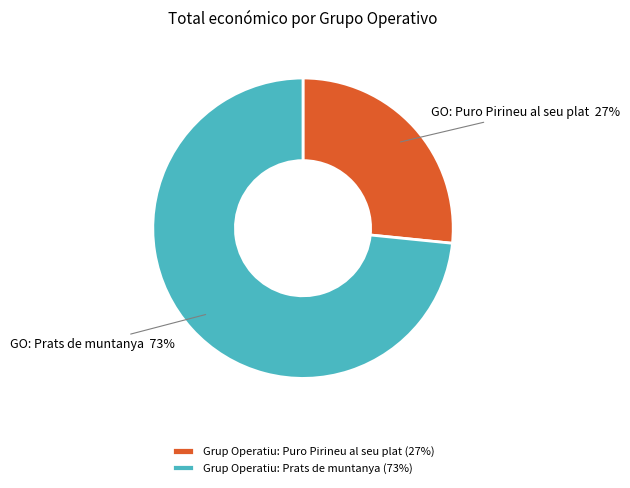

To the nearest percent, what is the combined percentage of Grup Operatiu: Prats de muntanya (73%) and Grup Operatiu: Puro Pirineu al seu plat (27%)?

100%